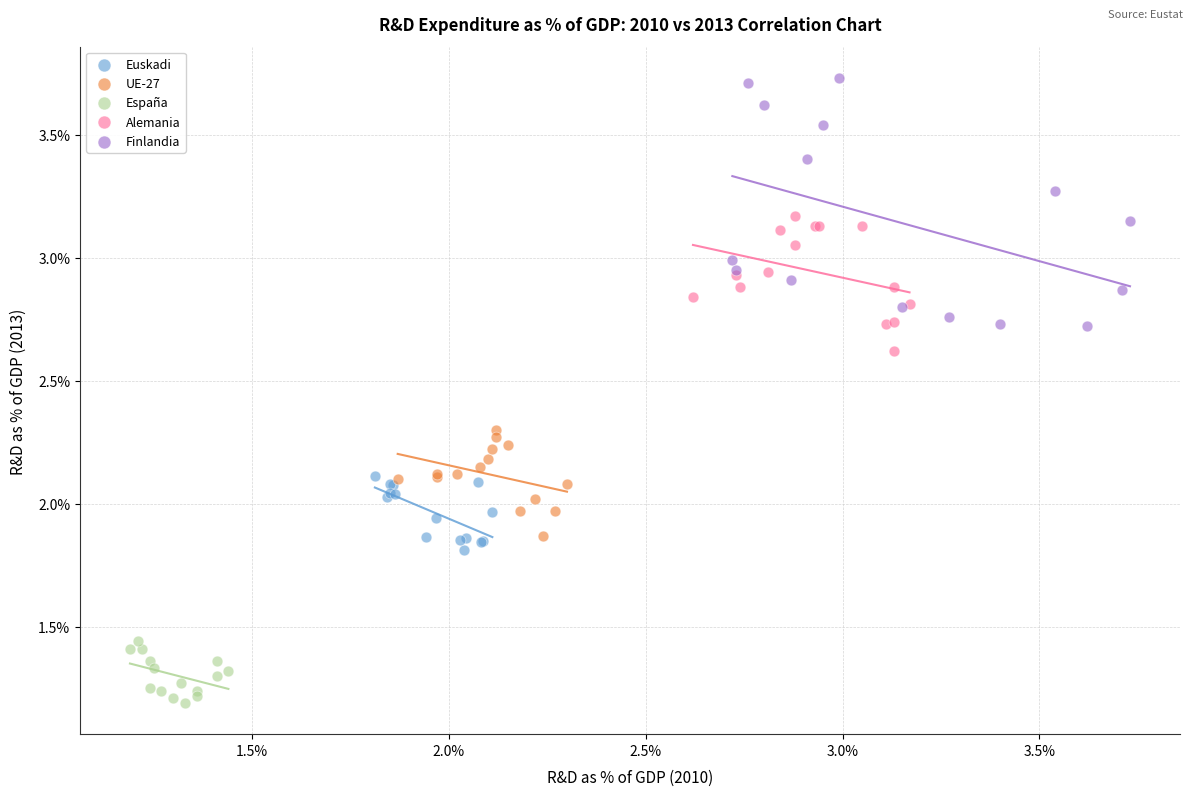

Which series contains the lowest Y value?

España